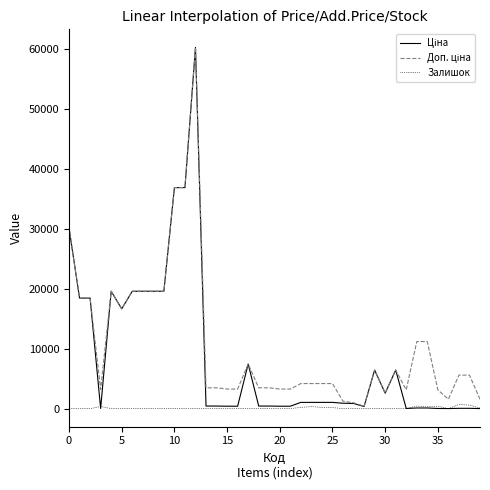

How many lines are shown in the chart?

3